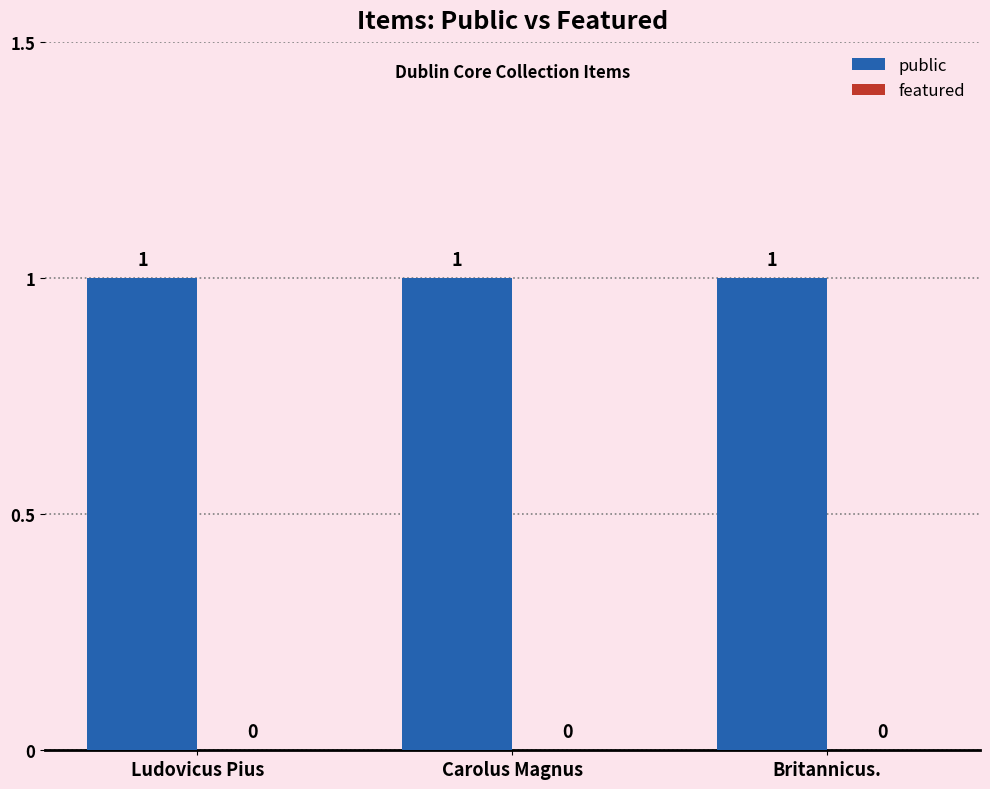

What is the total value across all series at Britannicus.?

1